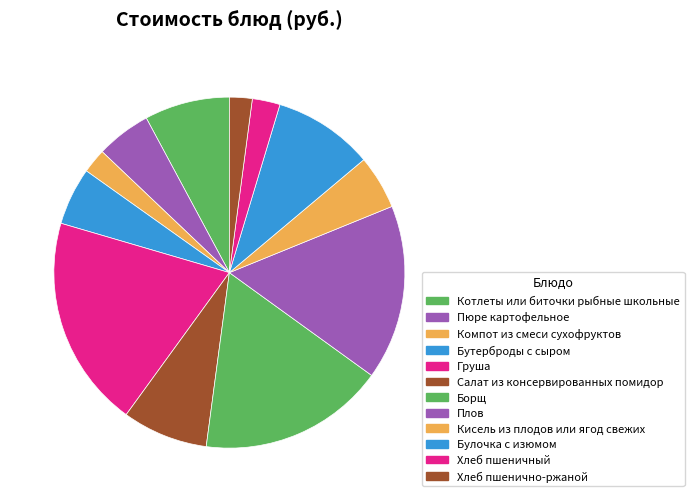

What is the change in value from Салат из консервированных помидор to Кисель из плодов или ягод свежих?

-6.3